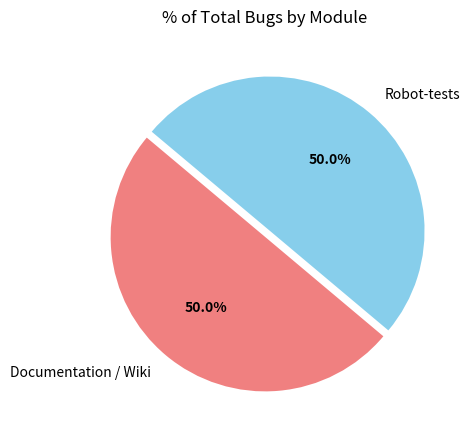

What is the ratio of the value at Documentation / Wiki to the value at Robot-tests?

1.0